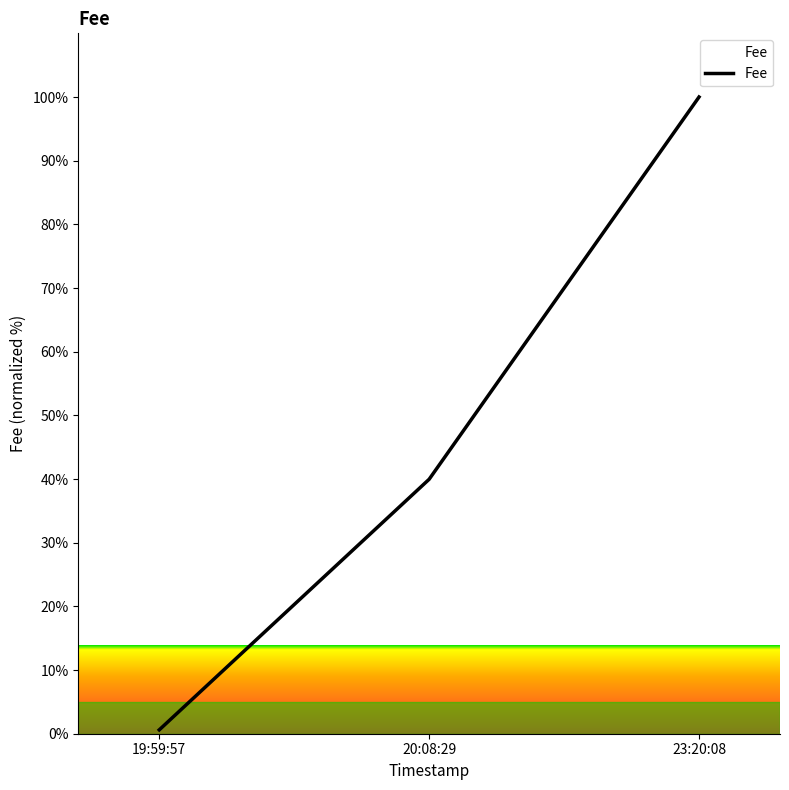

How many categories are shown in the chart?

3